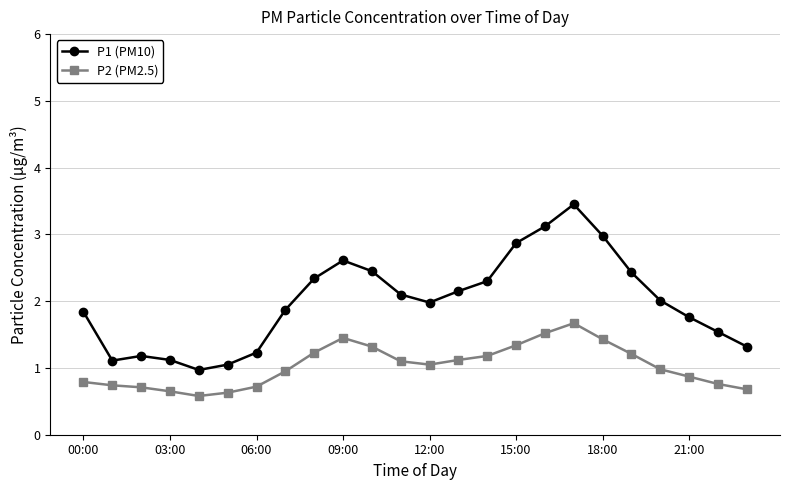

What is the highest value of the P2 (PM2.5) series?

1.7